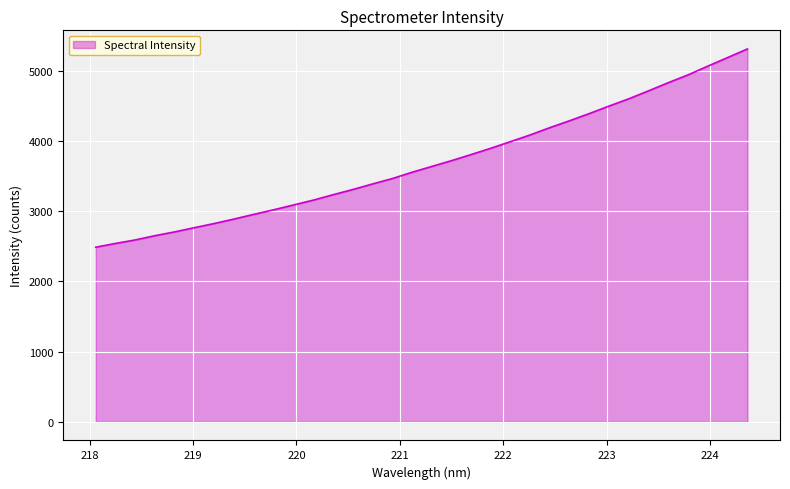

What is the smallest value displayed?

2485.8